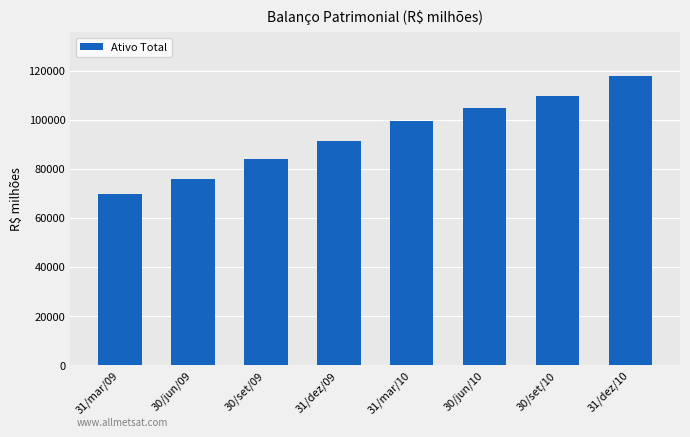

What is the label of the 8th bar from the right?

31/mar/09